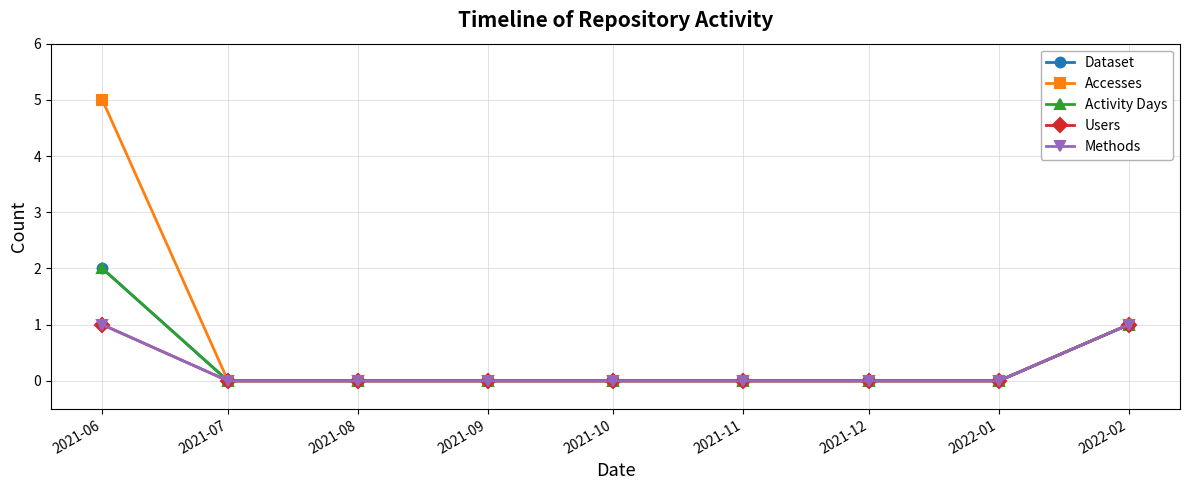

At 2021-10, list the series in order from smallest to largest.

Dataset, Accesses, Activity Days, Users, Methods